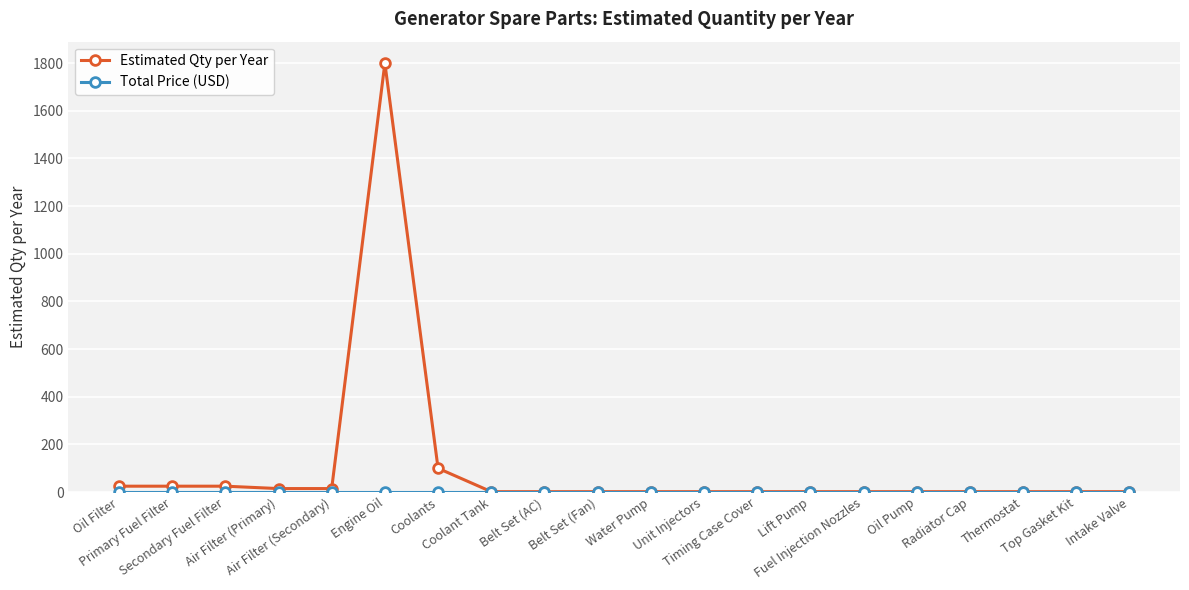

How many lines are shown in the chart?

2